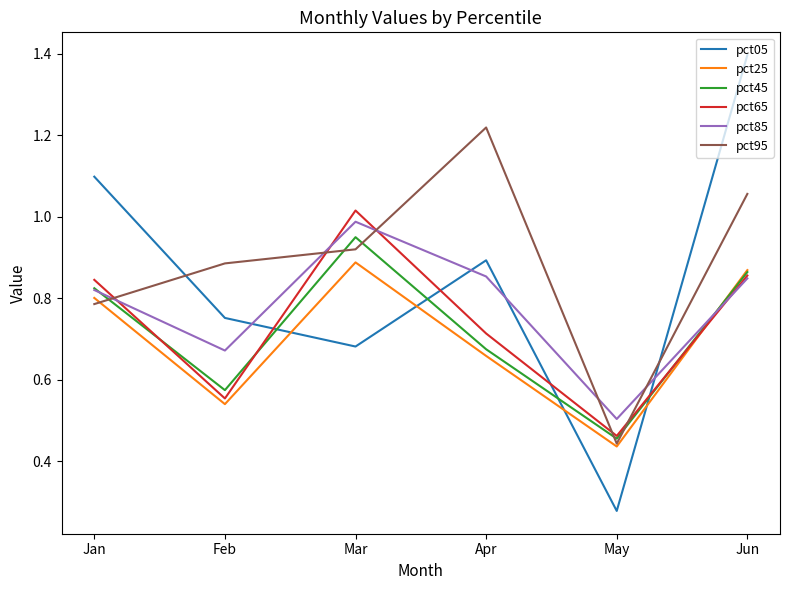

After their last crossing, which series has the higher values: pct05 or pct45?

pct05